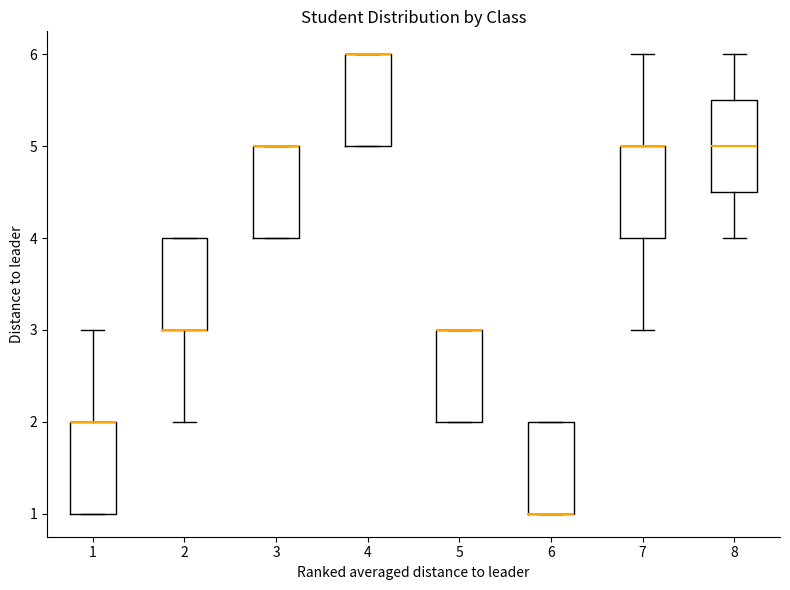

Reading left to right, read every box against the y-axis: the position of its median line, the range the box covers, and the ends of its whiskers. The values are not printed on the chart, so give them approximately, as read against the axis.

1: median 2.0 (drawn on the box's upper edge), box 1.0 to 2.0, whiskers 1.0 to 3.0
2: median 3.0 (drawn on the box's lower edge), box 3.0 to 4.0, whiskers 2.0 to 4.0
3: median 5.0 (drawn on the box's upper edge), box 4.0 to 5.0, whiskers 4.0 to 5.0
4: median 6.0 (drawn on the box's upper edge), box 5.0 to 6.0, whiskers 5.0 to 6.0
5: median 3.0 (drawn on the box's upper edge), box 2.0 to 3.0, whiskers 2.0 to 3.0
6: median 1.0 (drawn on the box's lower edge), box 1.0 to 2.0, whiskers 1.0 to 2.0
7: median 5.0 (drawn on the box's upper edge), box 4.0 to 5.0, whiskers 3.0 to 6.0
8: median 5.0, box 4.5 to 5.5, whiskers 4.0 to 6.0